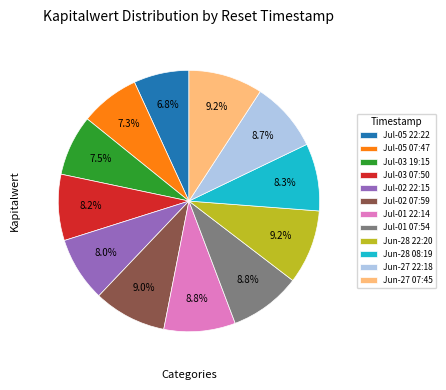

Which slice is the smallest?

Jul-05 22:22